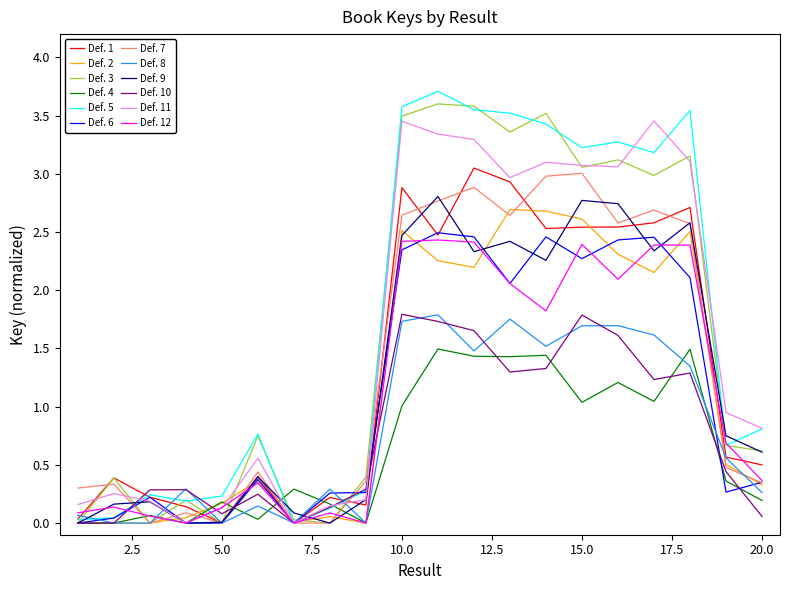

What are all the series names shown in the legend?

Def. 1, Def. 2, Def. 3, Def. 4, Def. 5, Def. 6, Def. 7, Def. 8, Def. 9, Def. 10, Def. 11, Def. 12